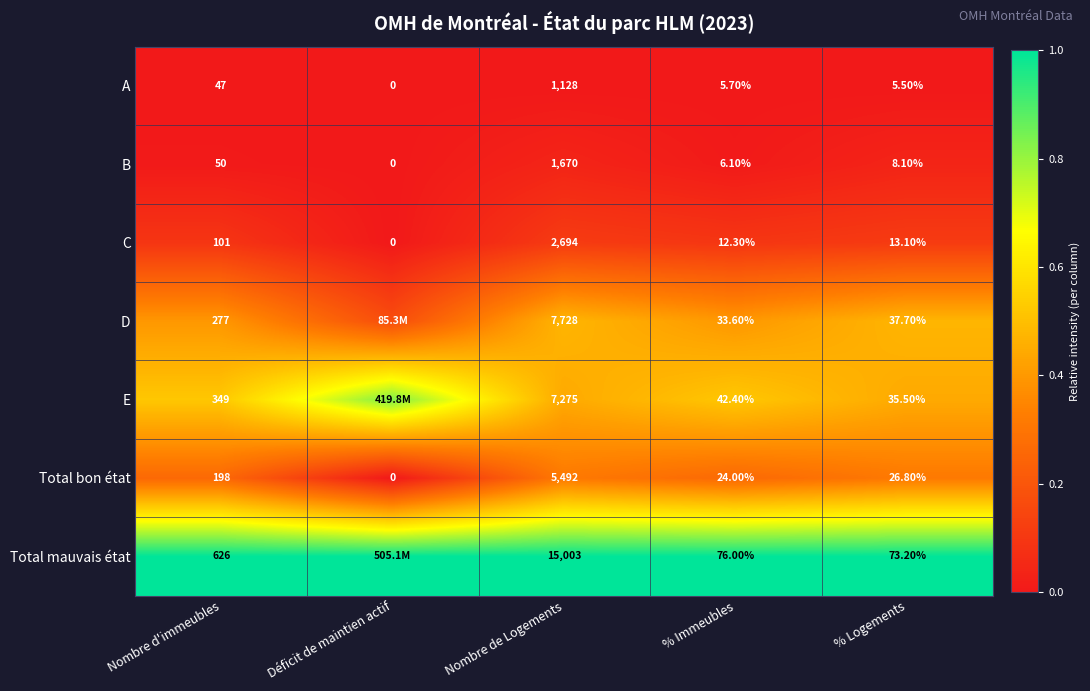

Between Nombre d'immeubles and % Logements, which series saw the biggest shift?

Total mauvais état